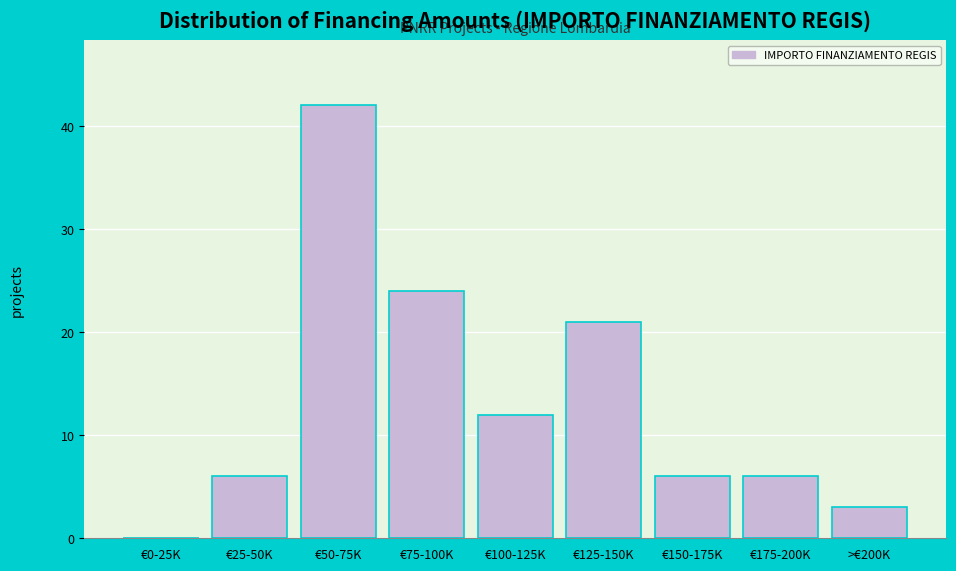

Reading right to left, list all the values displayed in this chart.

>€200K=3	€175-200K=6	€150-175K=6	€125-150K=21	€100-125K=12	€75-100K=24	€50-75K=42	€25-50K=6	€0-25K=0